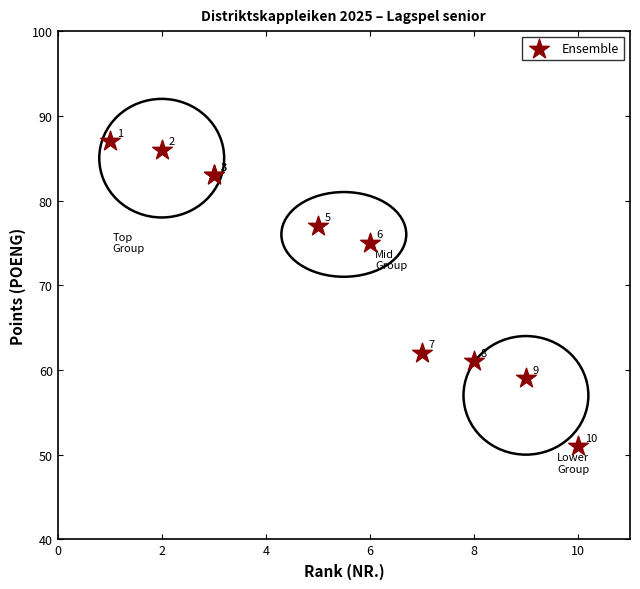

What Y value in the scatter plot is closest to 69?

75